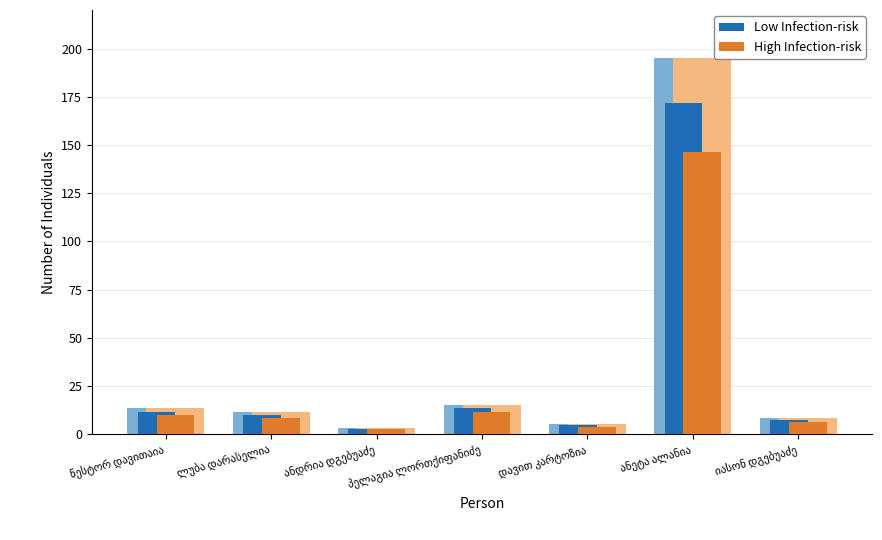

Rank the categories by Low Infection-risk value from highest to lowest.

ანეტა ალანია, პელაგია ლორთქიფანიძე, ნესტორ დავითაია, ლუბა დარასელია, იასონ დგებუაძე, დავით კარტოზია, ანდრია დგებუაძე